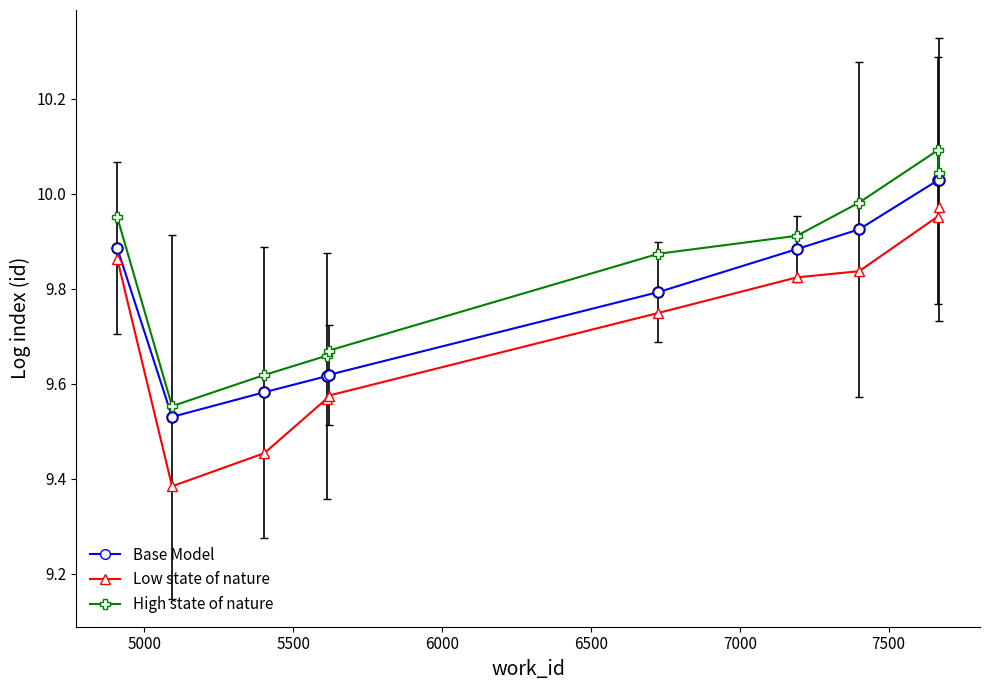

What is the difference between the second highest and second lowest values in the High state of nature series?

0.4